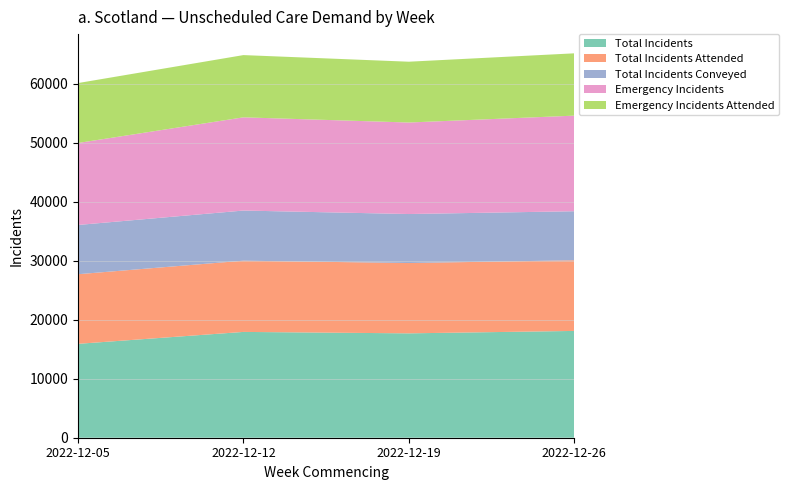

What is the minimum value for Total Incidents?

15916